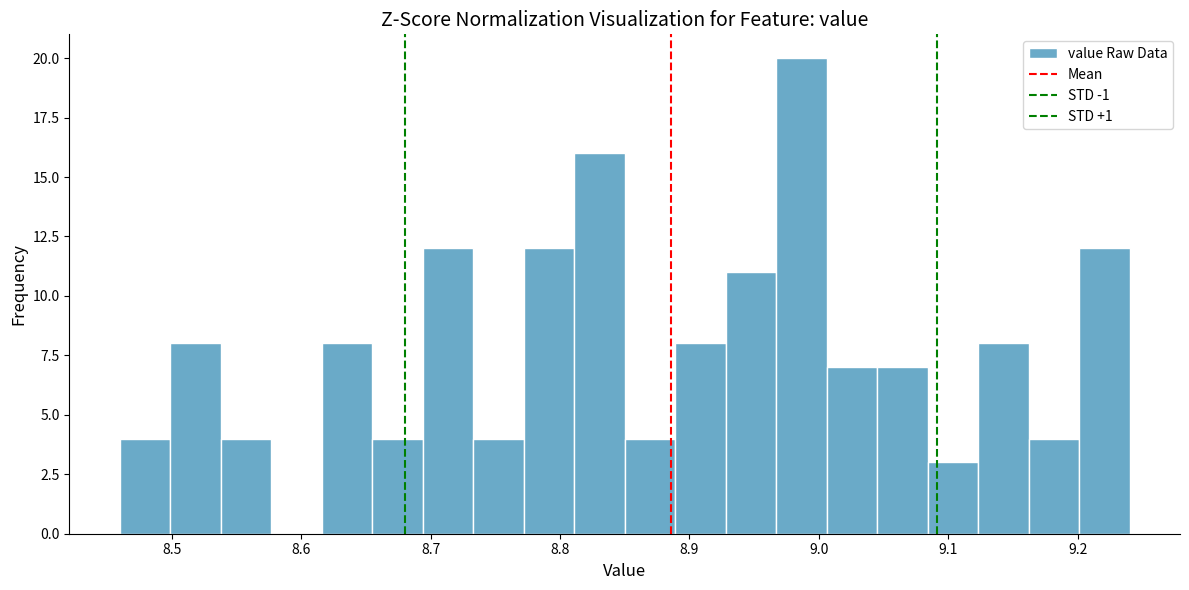

Around what value on the x-axis is the tallest bar? Give the approximate position of its centre, as read against the axis.

8.99